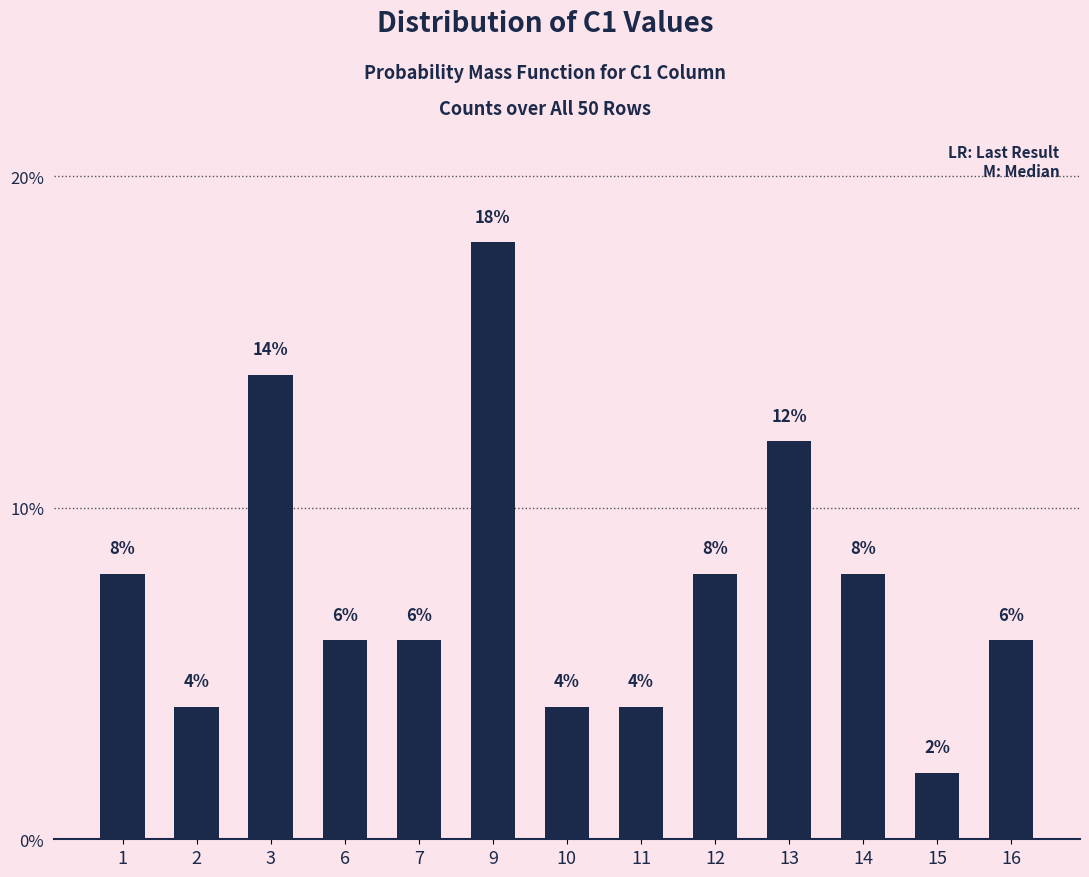

What is the smallest value displayed?

2.0